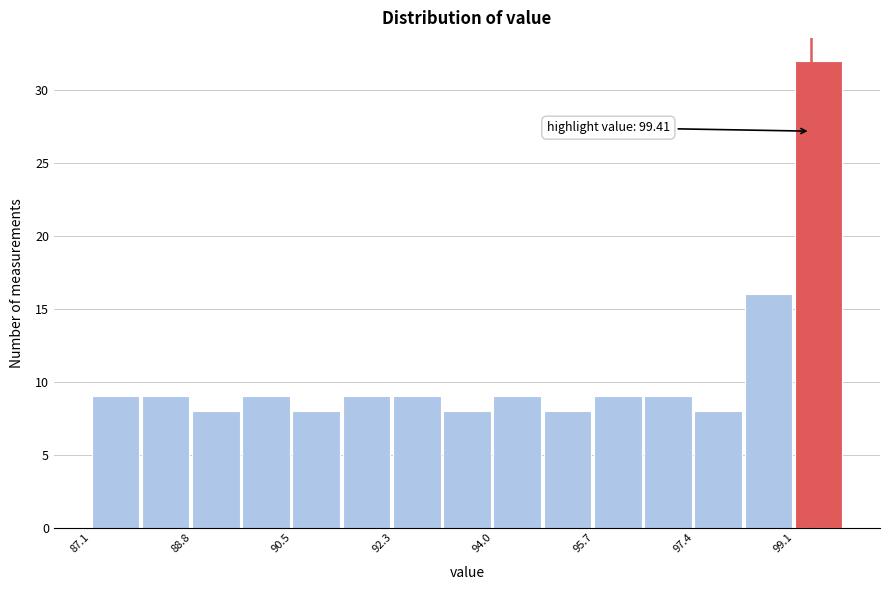

Over which range of the x-axis is the bar tallest?

99.14 to 100.00